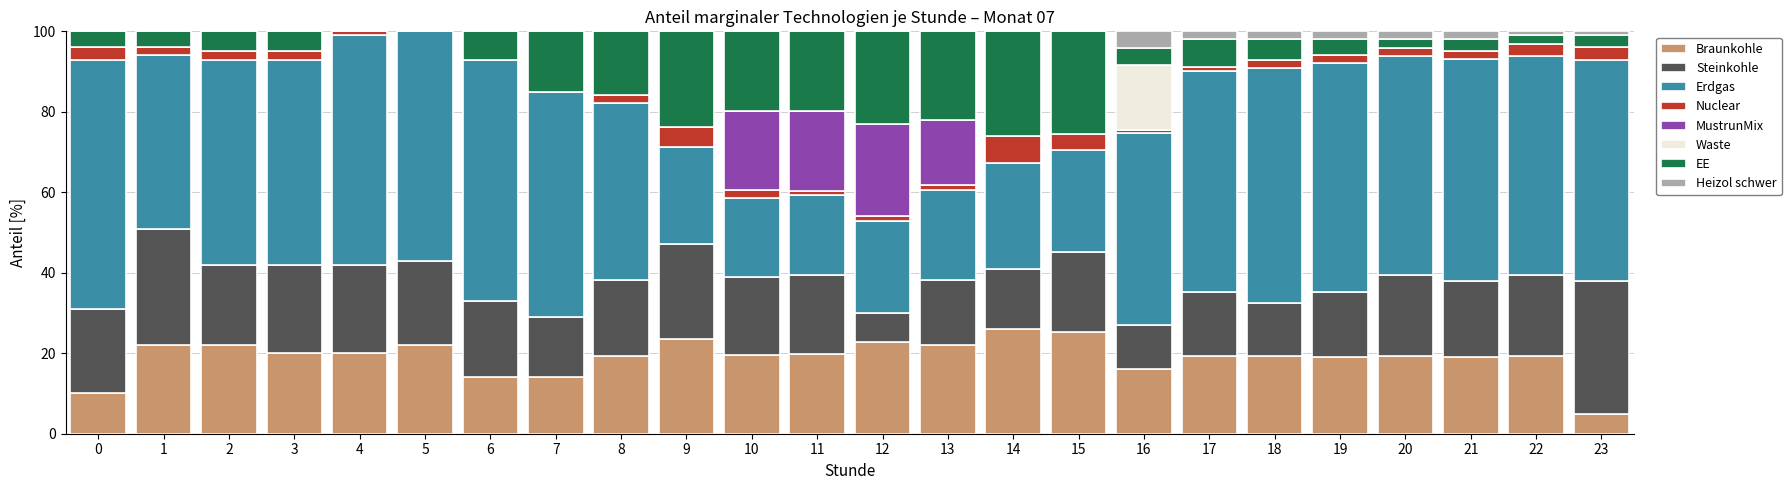

What is the maximum value for Braunkohle?

26.1